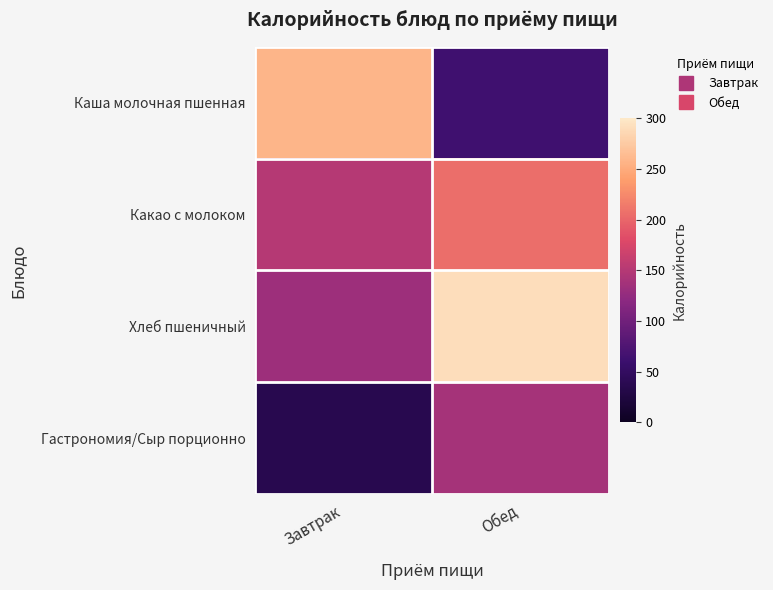

At which category is the sum across all series the highest?

Обед